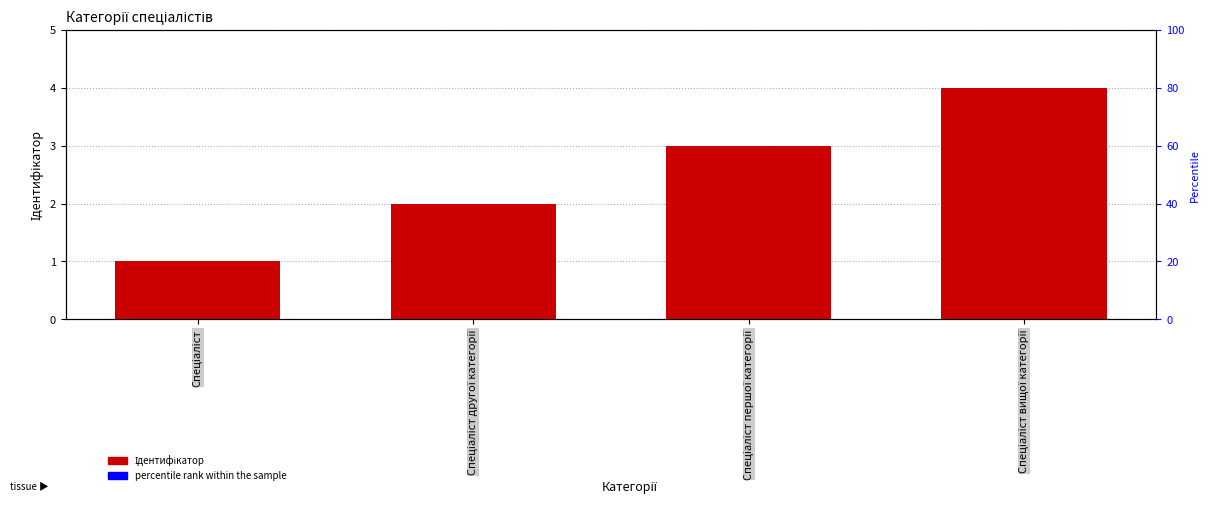

Reading left to right, list all the values displayed in this chart.

Спеціаліст=1	Спеціаліст другої категорії=2	Спеціаліст першої категорії=3	Спеціаліст вищої категорії=4